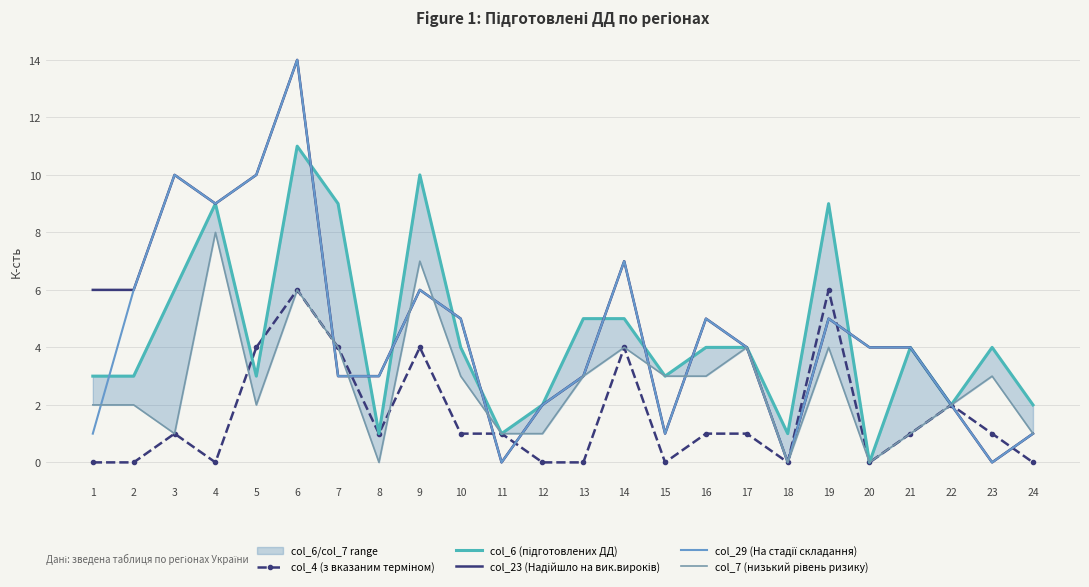

What are all the series names shown in the legend?

col_4 (з вказаним терміном), col_6 (підготовлених ДД), col_23 (Надійшло на вик.вироків), col_29 (На стадії складання), col_7 (низький рівень ризику)